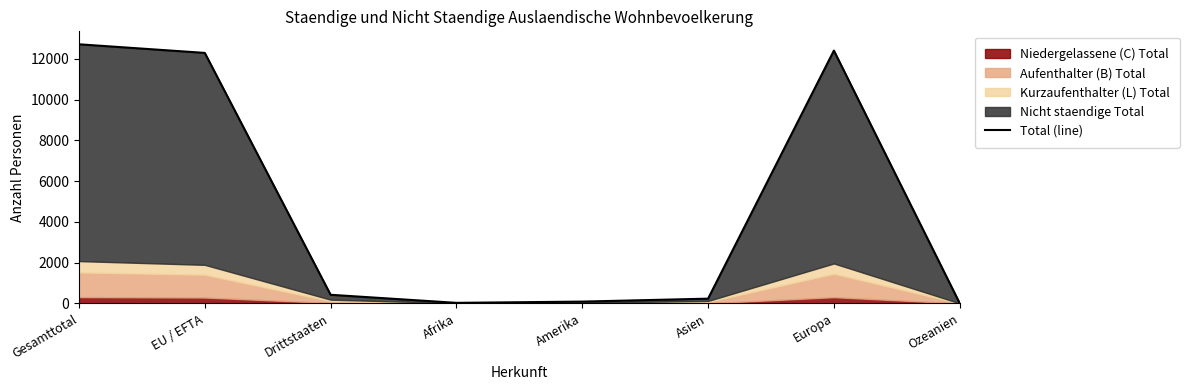

What is the difference between the maximum and second lowest values?

12690